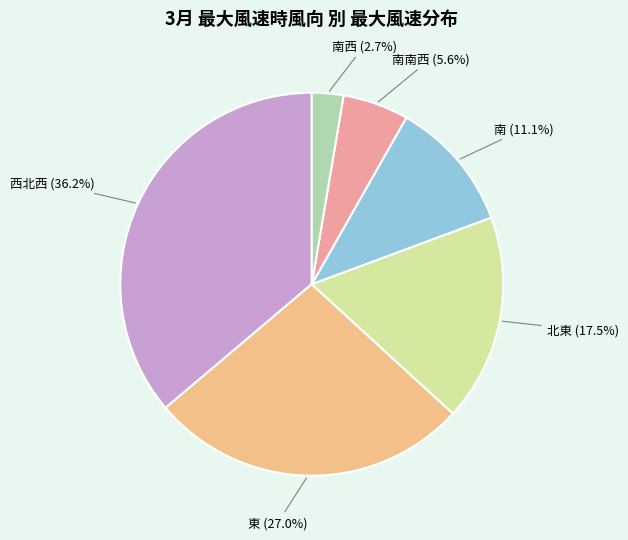

Rank the categories by value from lowest to highest.

南西, 南南西, 南, 北東, 東, 西北西